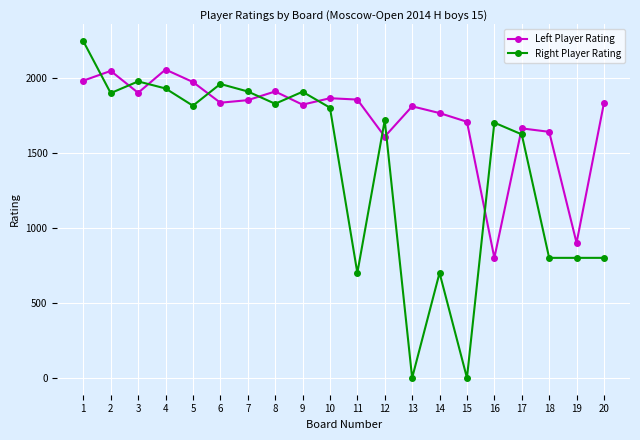

Where is the first local maximum for Right Player Rating?

3